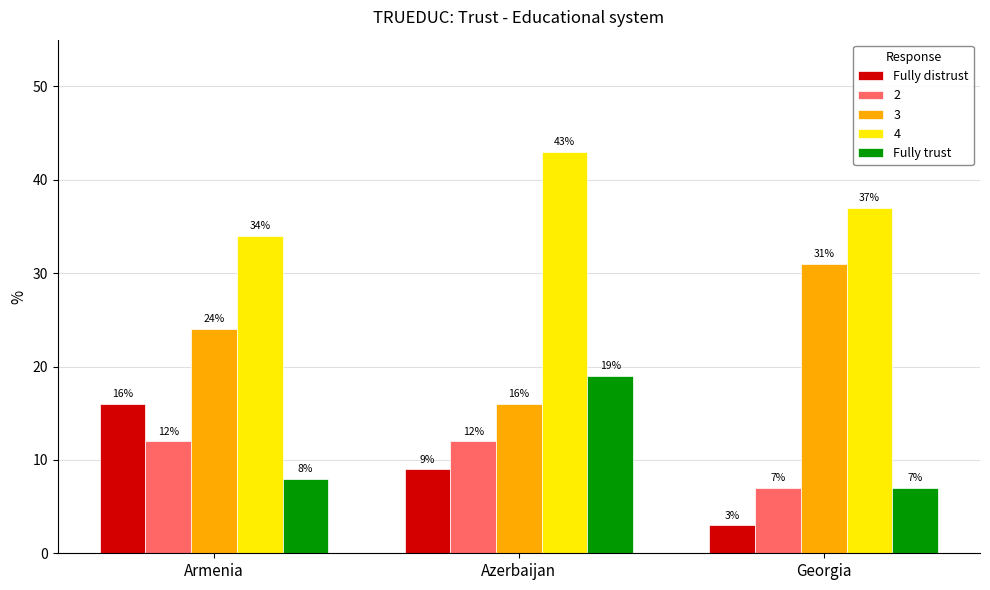

Rank the series at Armenia from lowest to highest value.

Fully trust, 2, Fully distrust, 3, 4